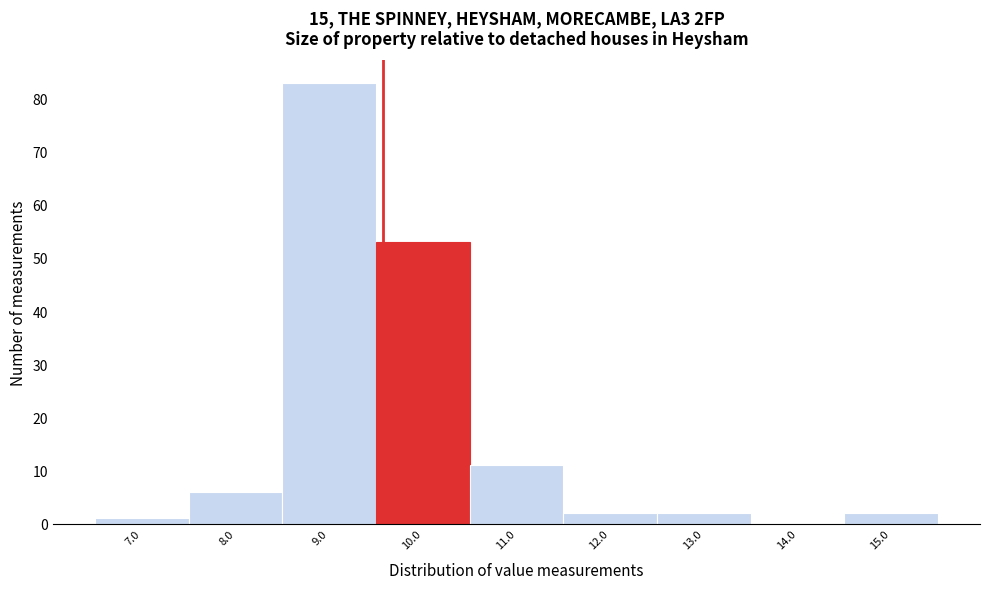

Reading left to right, transcribe this chart: for each bar, give the range it covers on the x-axis and its height. The values are not printed on the chart, so give them approximately, as read against the axis.

6.5 to 7.5: 1
7.5 to 8.5: 6
8.5 to 9.5: 83
9.5 to 10.5: 53
10.5 to 11.5: 11
11.5 to 12.5: 2
12.5 to 13.5: 2
13.5 to 14.5: 0
14.5 to 15.5: 2